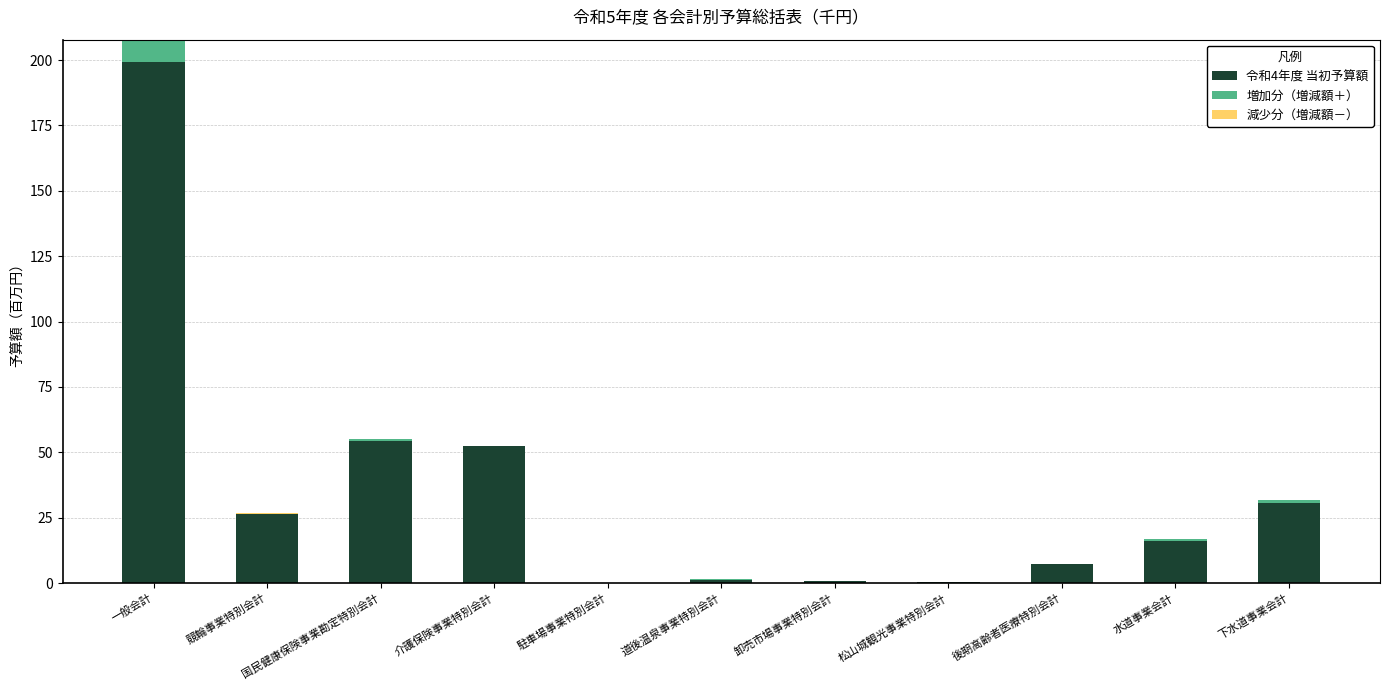

Reading right to left, transcribe all the data shown in this chart.

令和4年度 当初予算額: 30.5	16.2	7.4	0.5	0.7	1.2	0.1	52.3	54.2	26.8	199.2
増加分（増減額＋）: 1.4	0.8	0.0	0.1	0.3	0.3	0.0	0.0	0.7	0.0	8.6
減少分（増減額－）: 0.0	0.0	-0.1	0.0	0.0	0.0	0.0	-0.1	0.0	-0.5	0.0